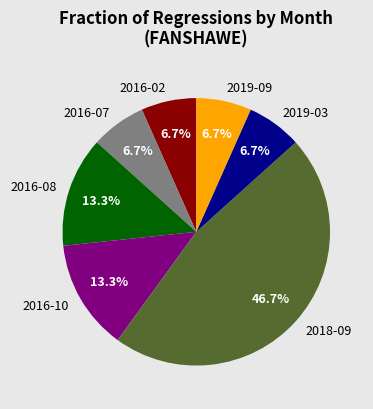

Does any single category account for the majority?

No